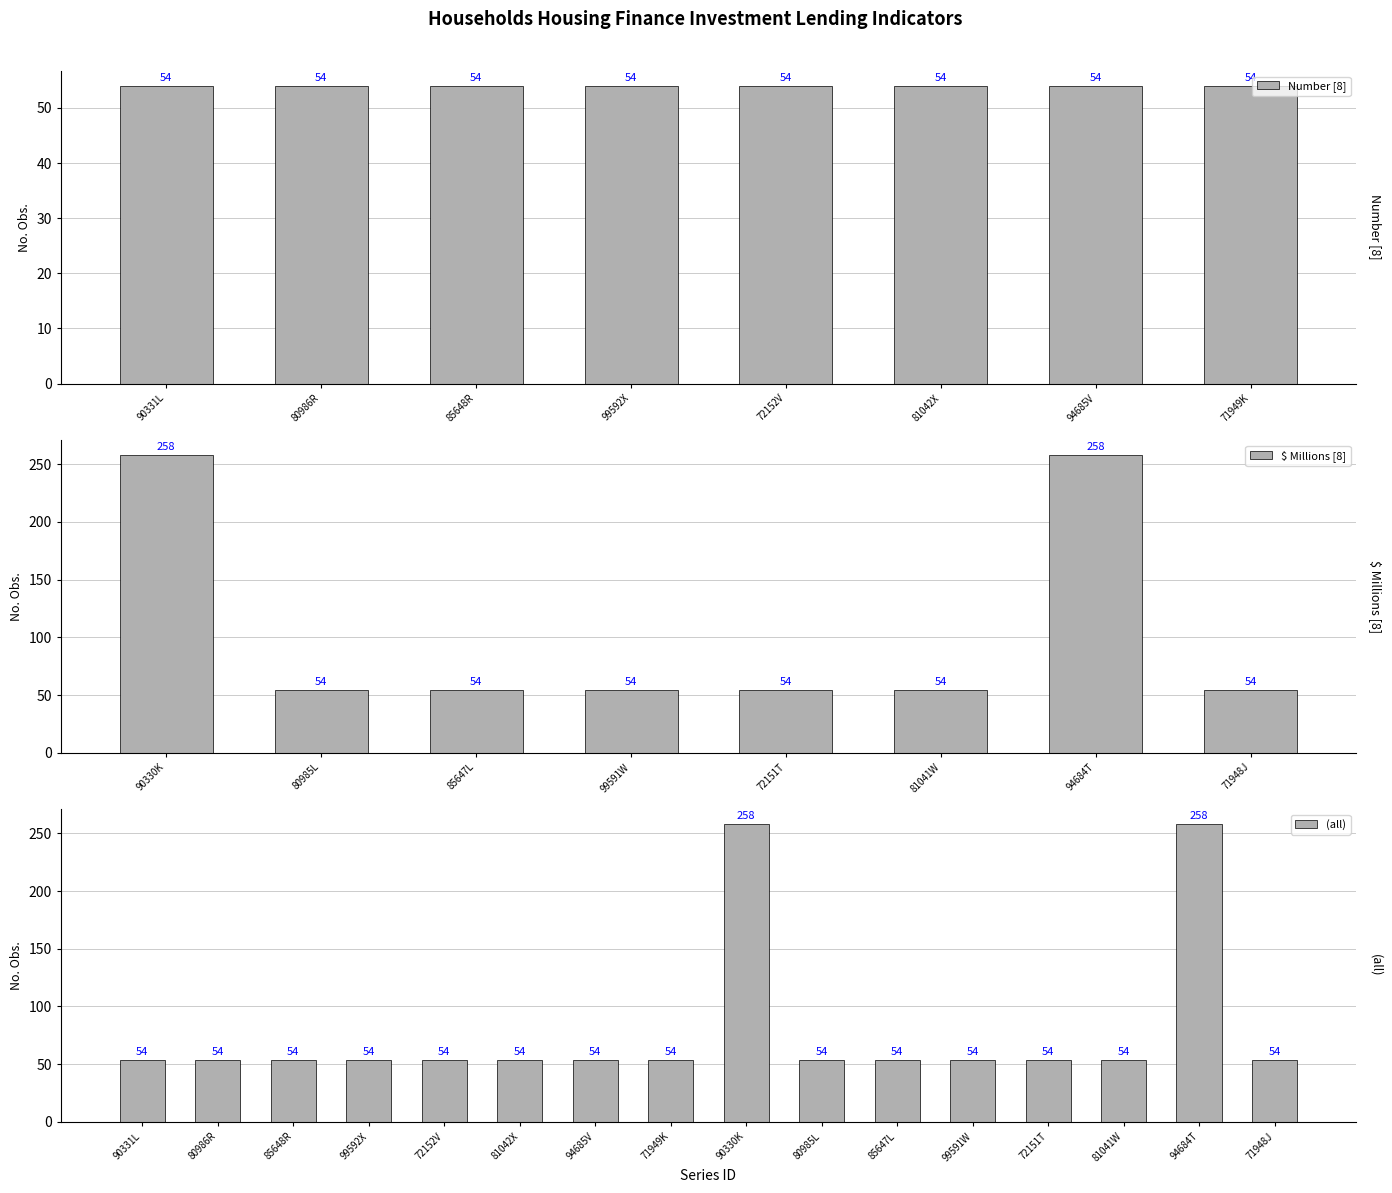

Count the number of categories in the chart.

16